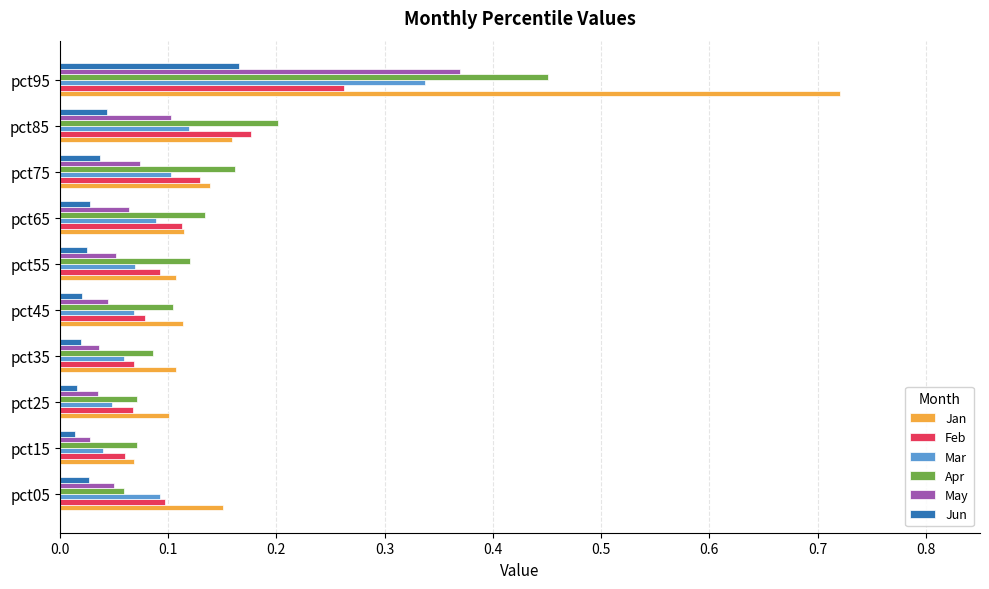

Count the number of categories in the chart.

10